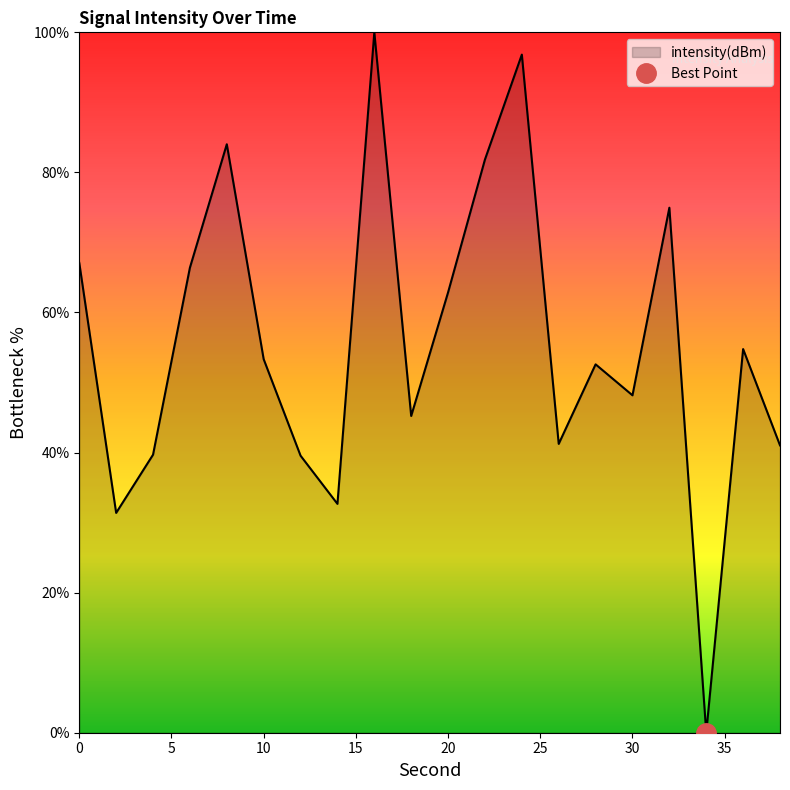

What is the value of the 3rd point from the left?

39.7